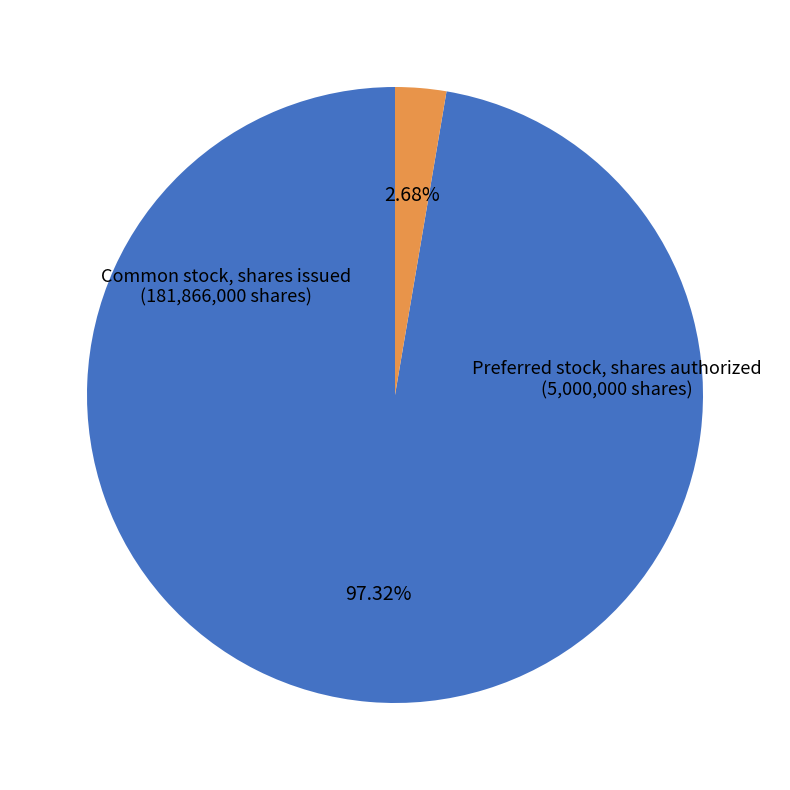

Does Common stock, shares issued account for over 50% of the chart?

Yes